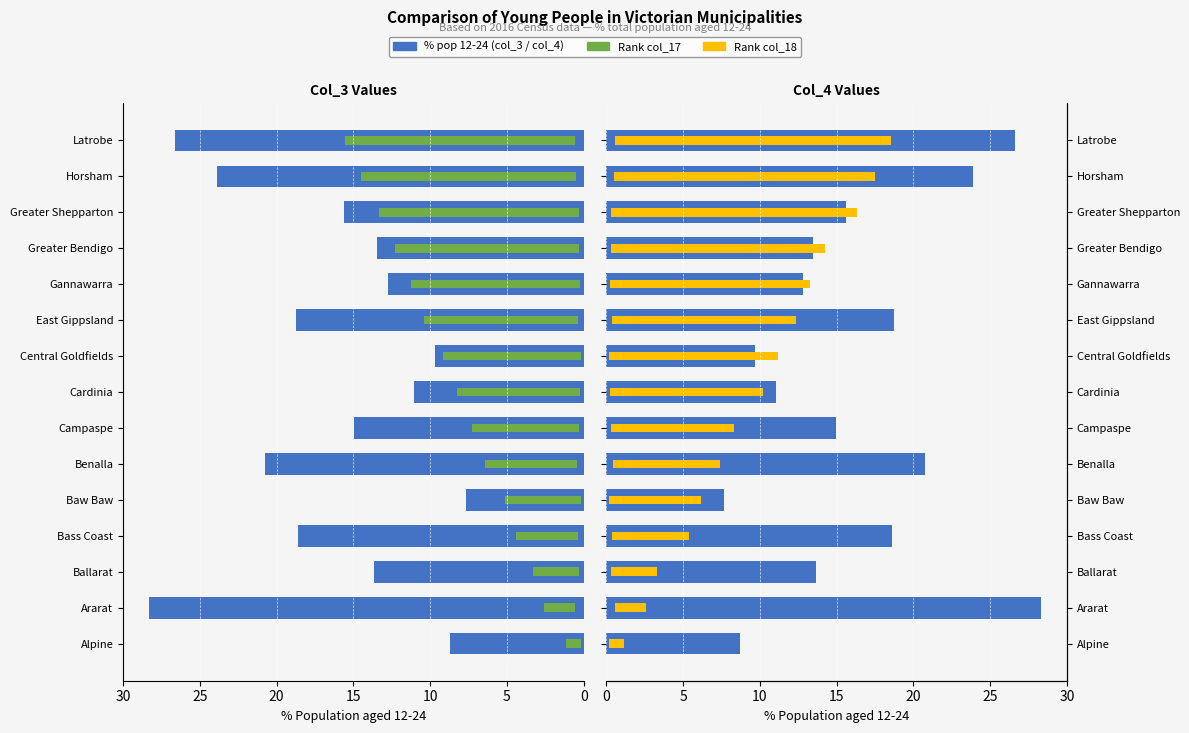

True or false: Rank (col_18) has a value of 9.9 at Horsham.

False